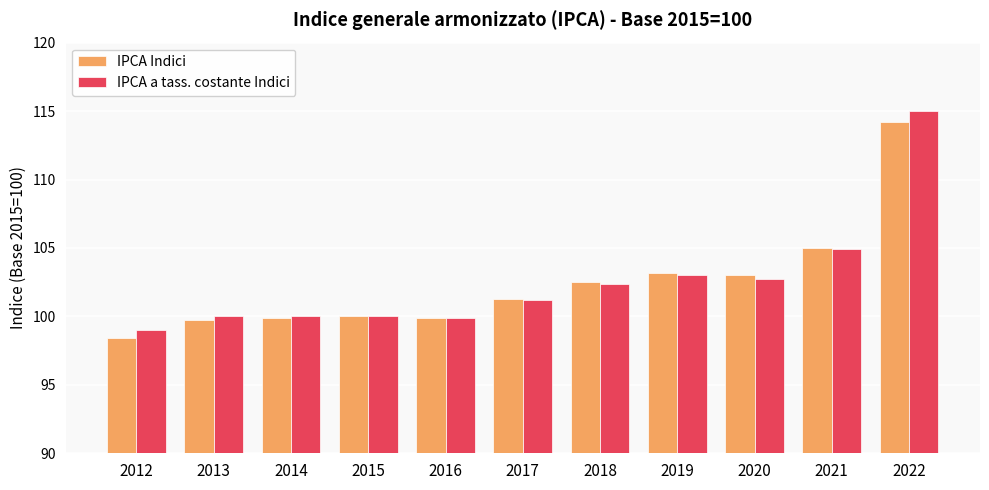

What is the total value across all series at 2021?

209.9